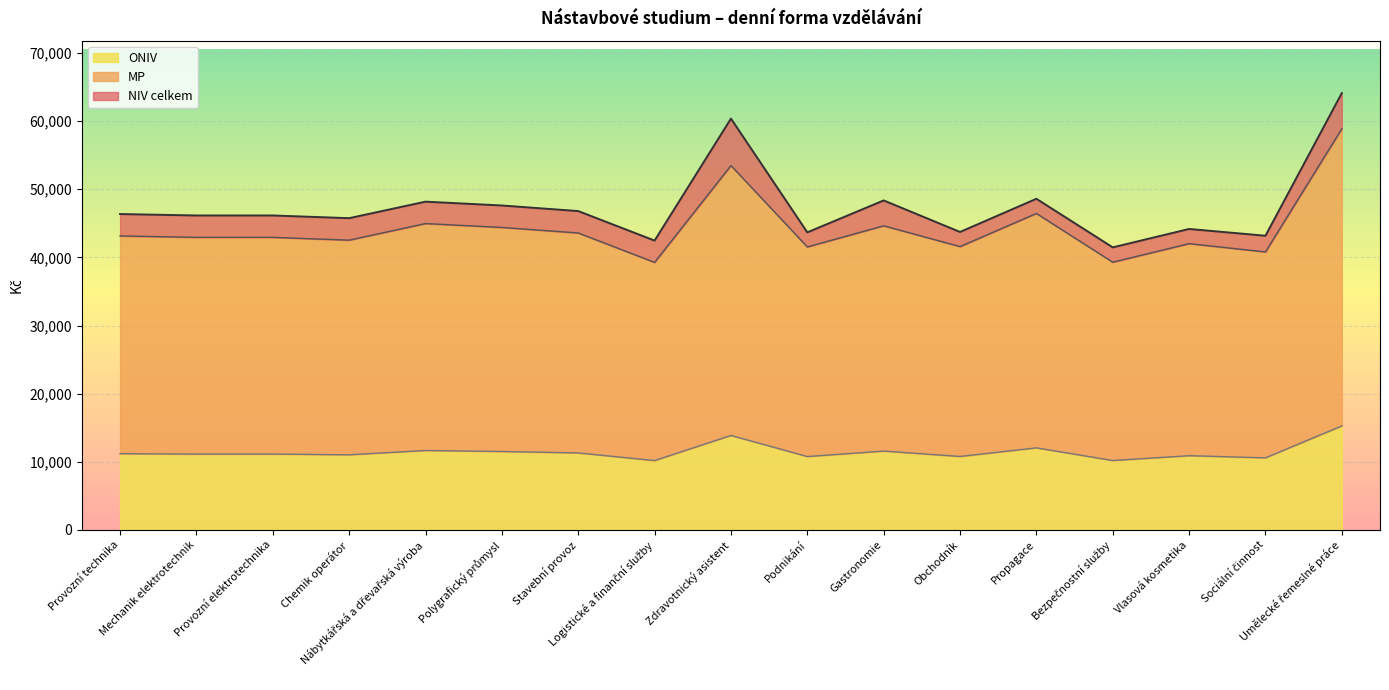

The ONIV series shows 6384 at Propagace. True or false?

False